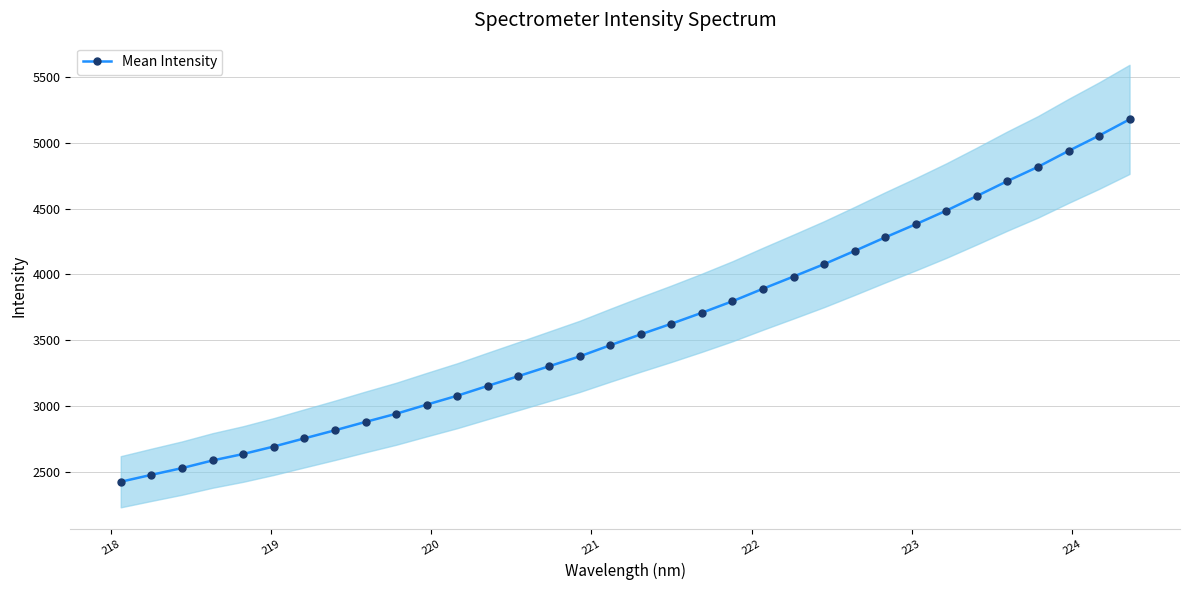

What is the value of the Mean Intensity point at the 3rd from the left?

2530.6